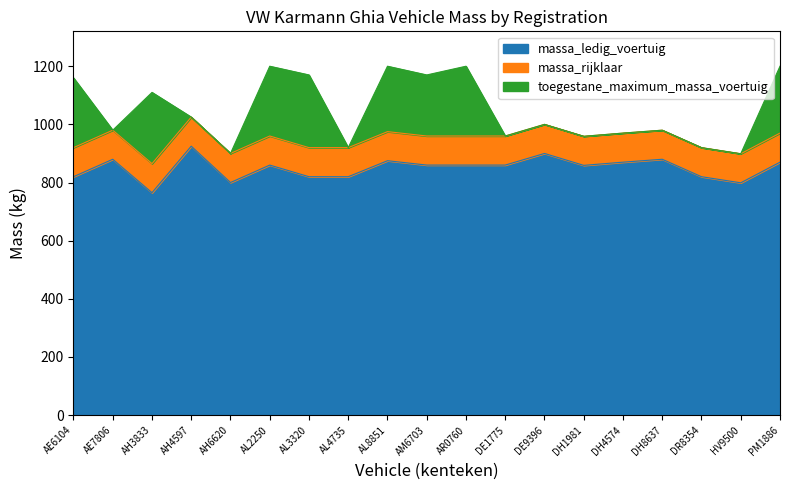

Which has a higher value, DE9396 or DH4574?

DE9396